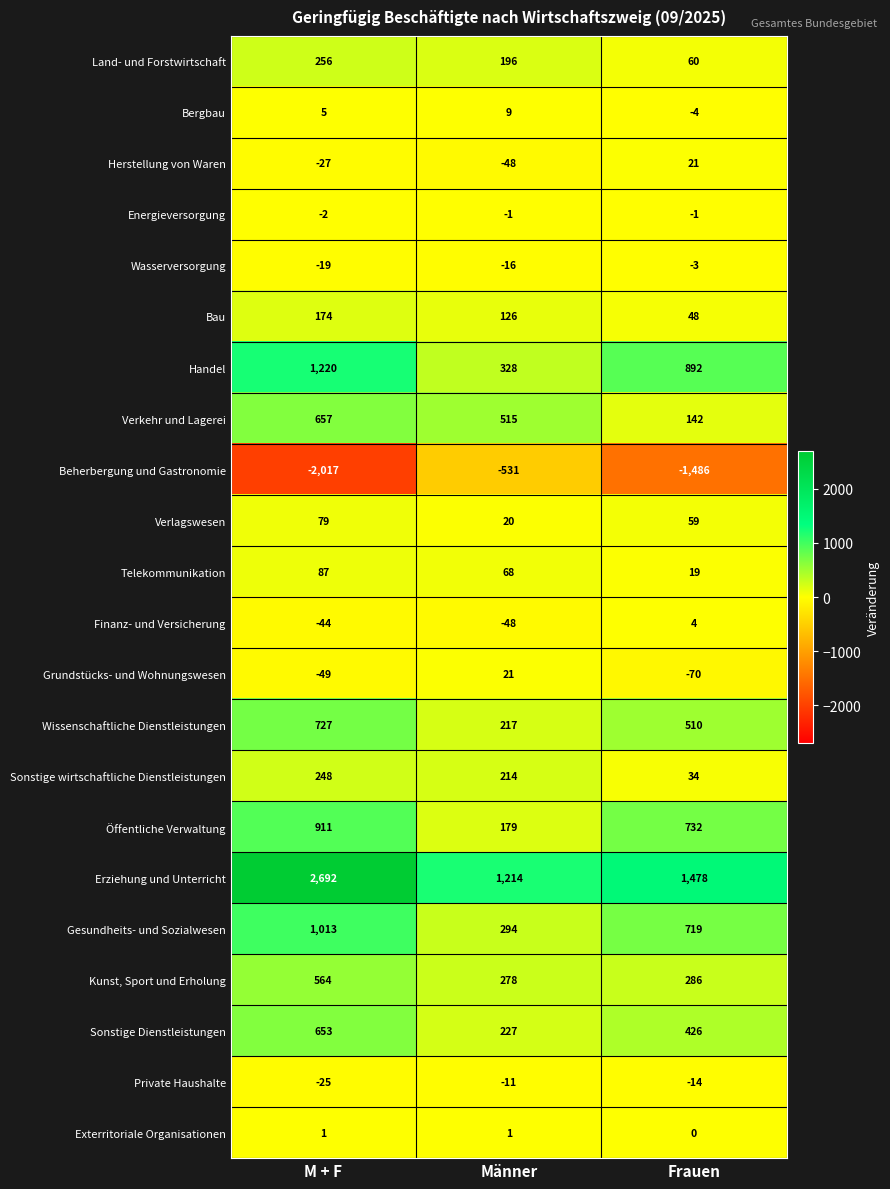

Rank the categories by Wasserversorgung value from highest to lowest.

Frauen, Männer, M + F